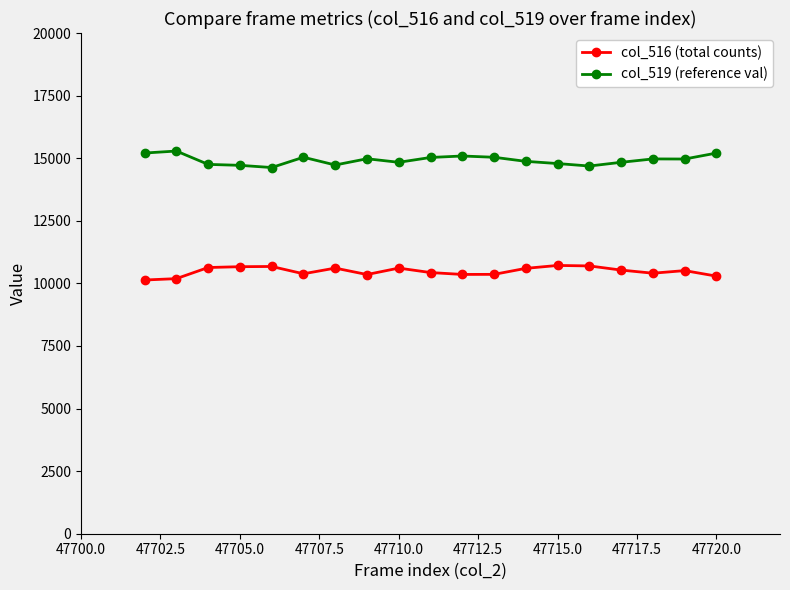

At how many categories does at least one series exceed 11474?

19